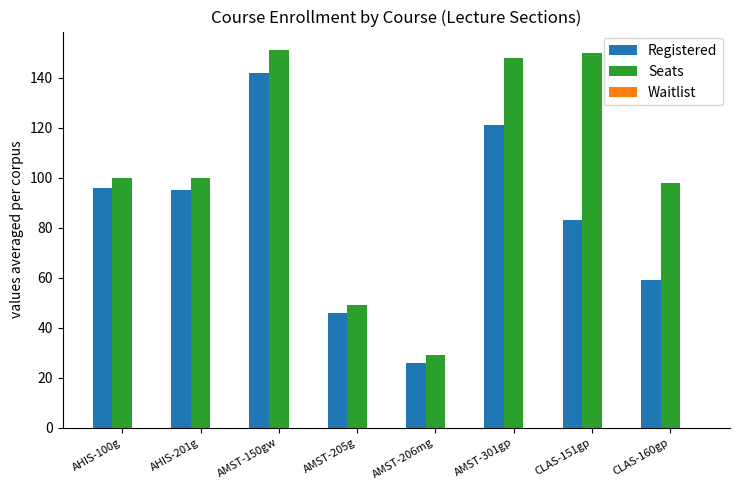

True or false: Seats has a value of 226 at AMST-301gp.

False